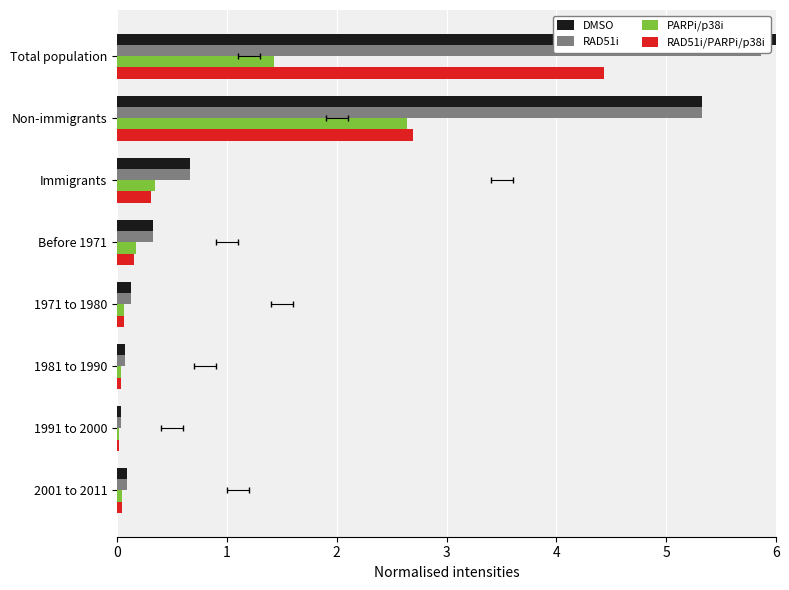

How many groups of bars are there?

8